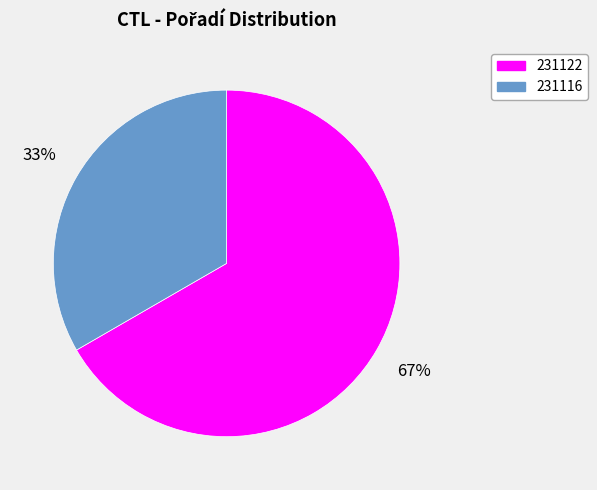

To the nearest percent, what percentage of the pie is 231116?

33%